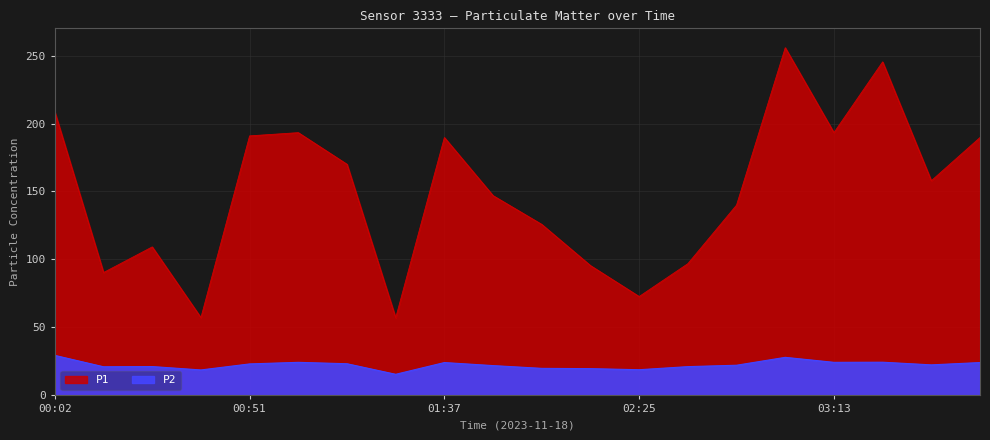

What is the difference between the P2 values at 01:37 and 03:13?

0.2